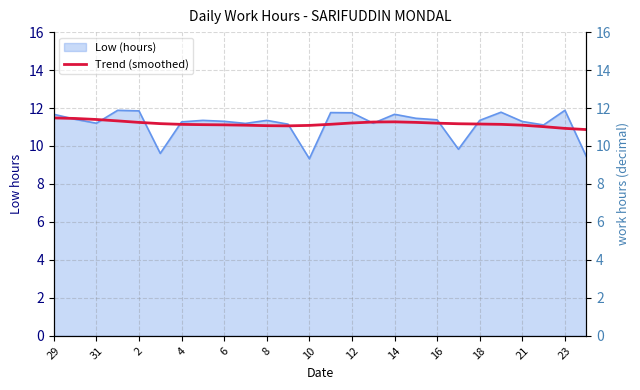

True or false: the data shows 7.3 at 23.

False